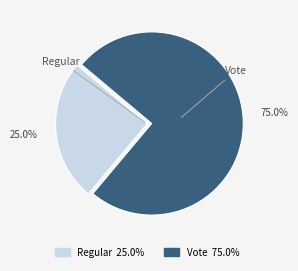

Is the sum of Regular and Vote greater than half?

Yes